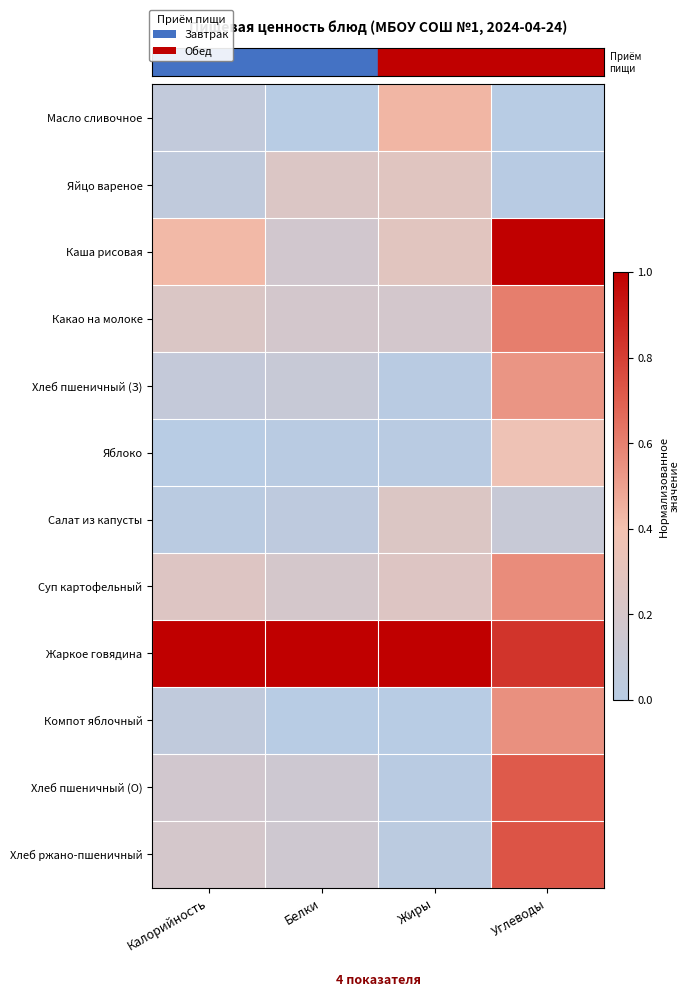

At how many categories does at least one series exceed 0?

4